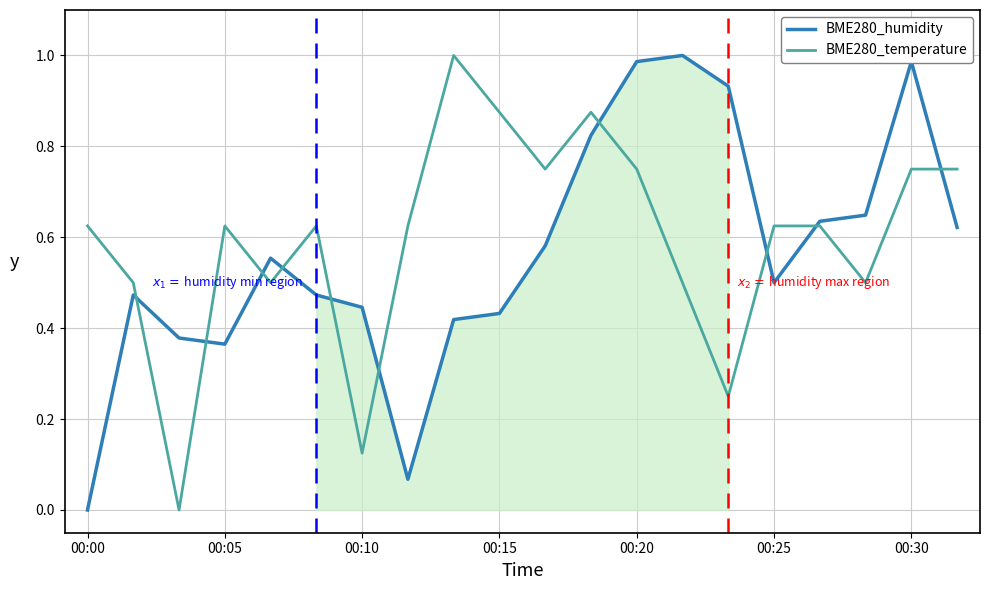

Is it true that BME280_humidity equals 0.7 at 00:25?

False